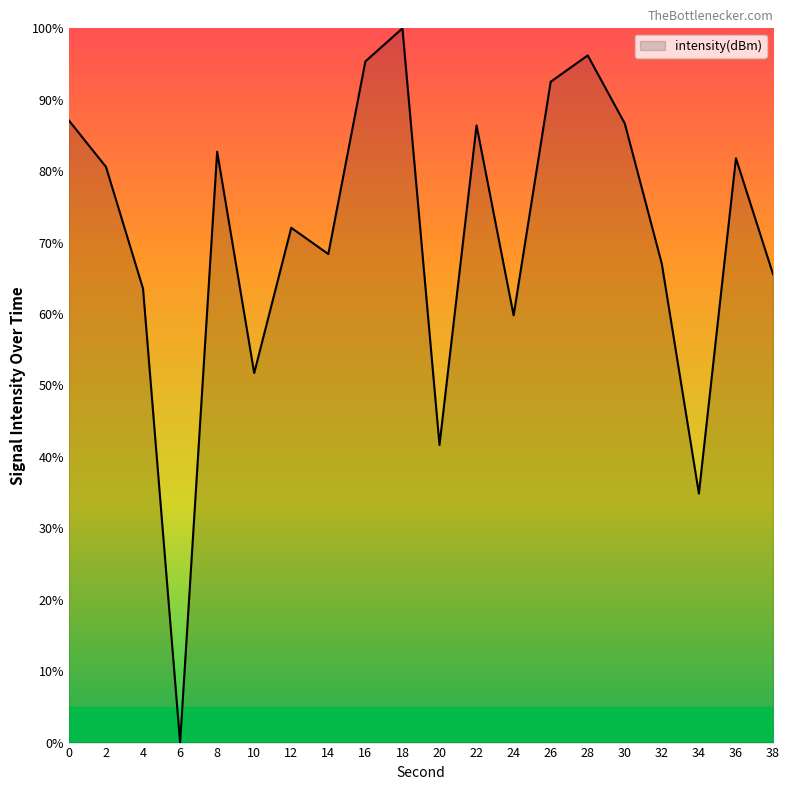

Where is the data nearest to the value 50?

10